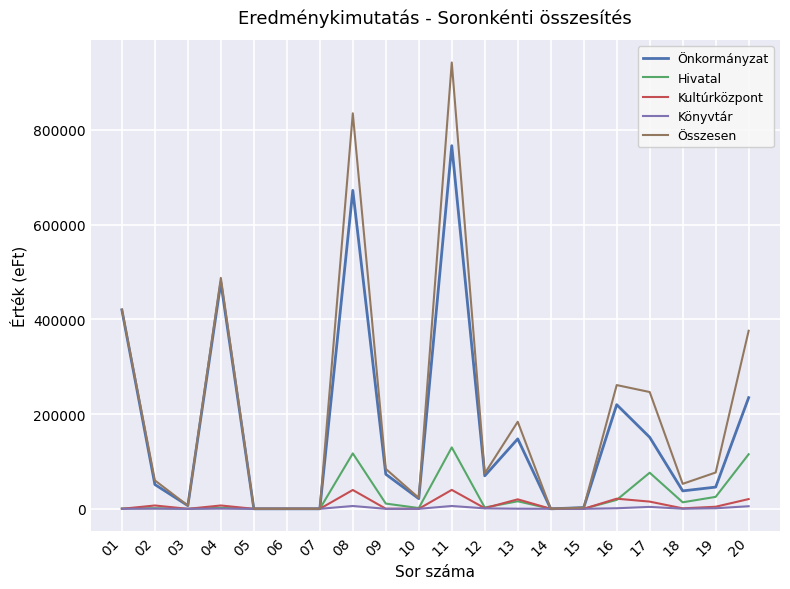

List the series in order of their peak value, highest first.

Összesen, Önkormányzat, Hivatal, Kultúrközpont, Könyvtár